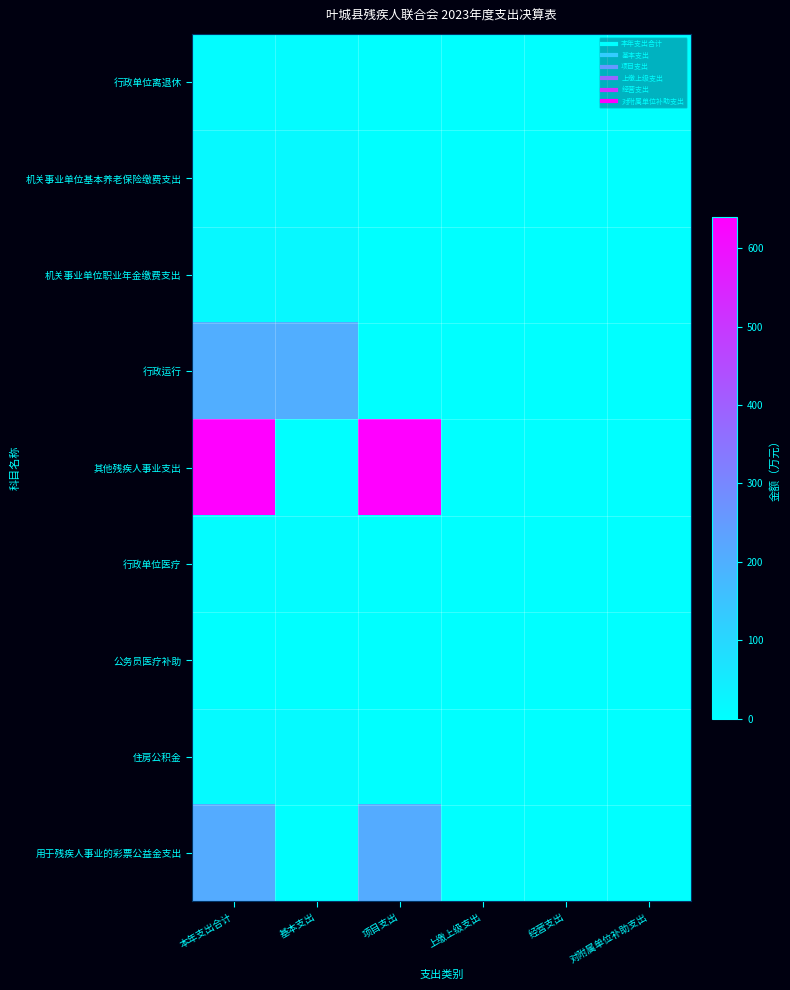

At 上缴上级支出, list the series in order from smallest to largest.

行政单位离退休, 机关事业单位基本养老保险缴费支出, 机关事业单位职业年金缴费支出, 行政运行, 其他残疾人事业支出, 行政单位医疗, 公务员医疗补助, 住房公积金, 用于残疾人事业的彩票公益金支出